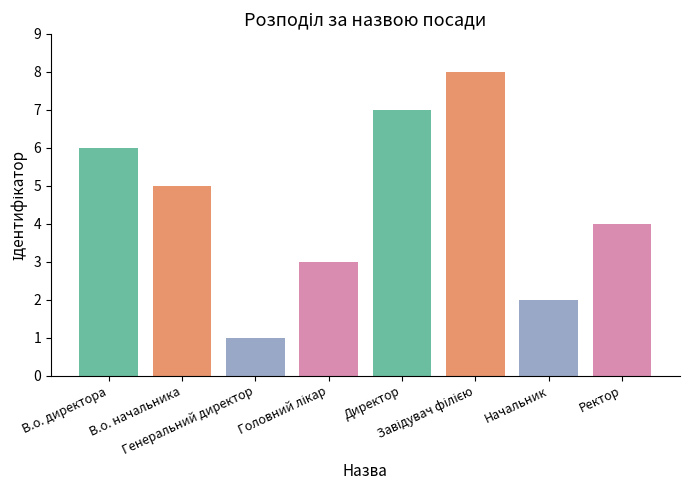

Reading left to right, extract all data points from this chart.

6	5	1	3	7	8	2	4